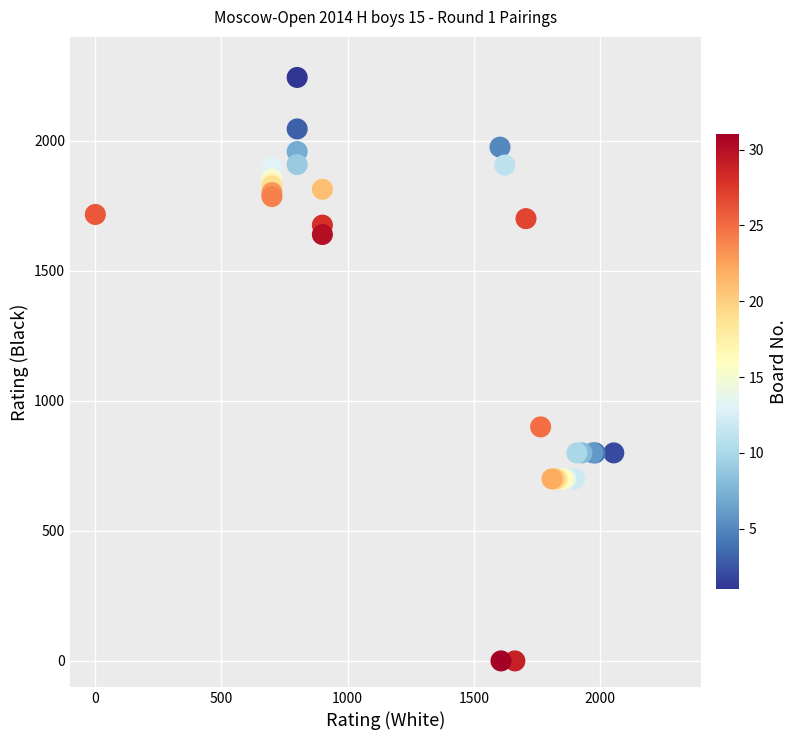

What Y value in the scatter plot is closest to 1122?

900